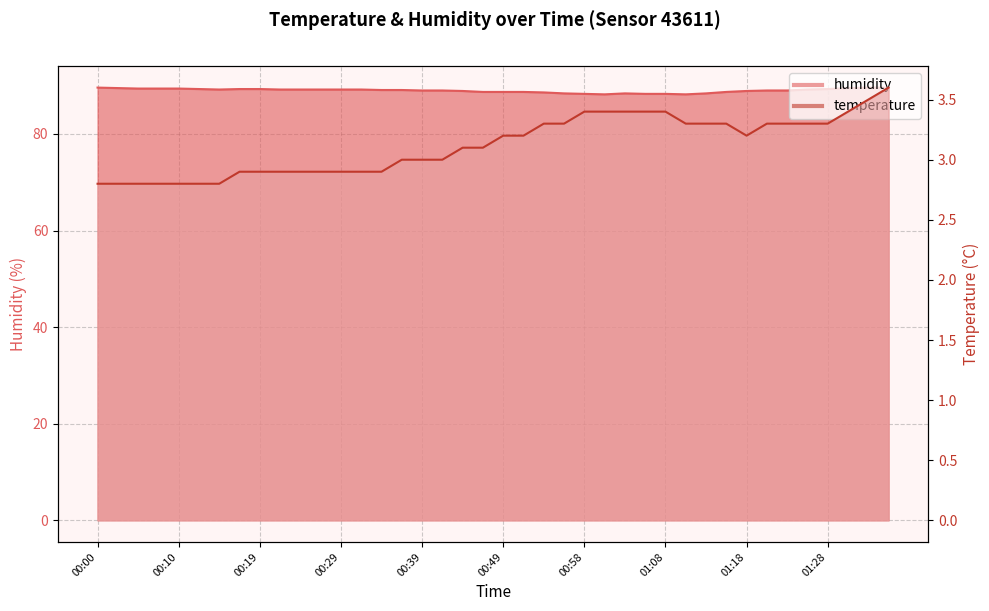

List the series in order of their peak value, lowest first.

temperature, humidity